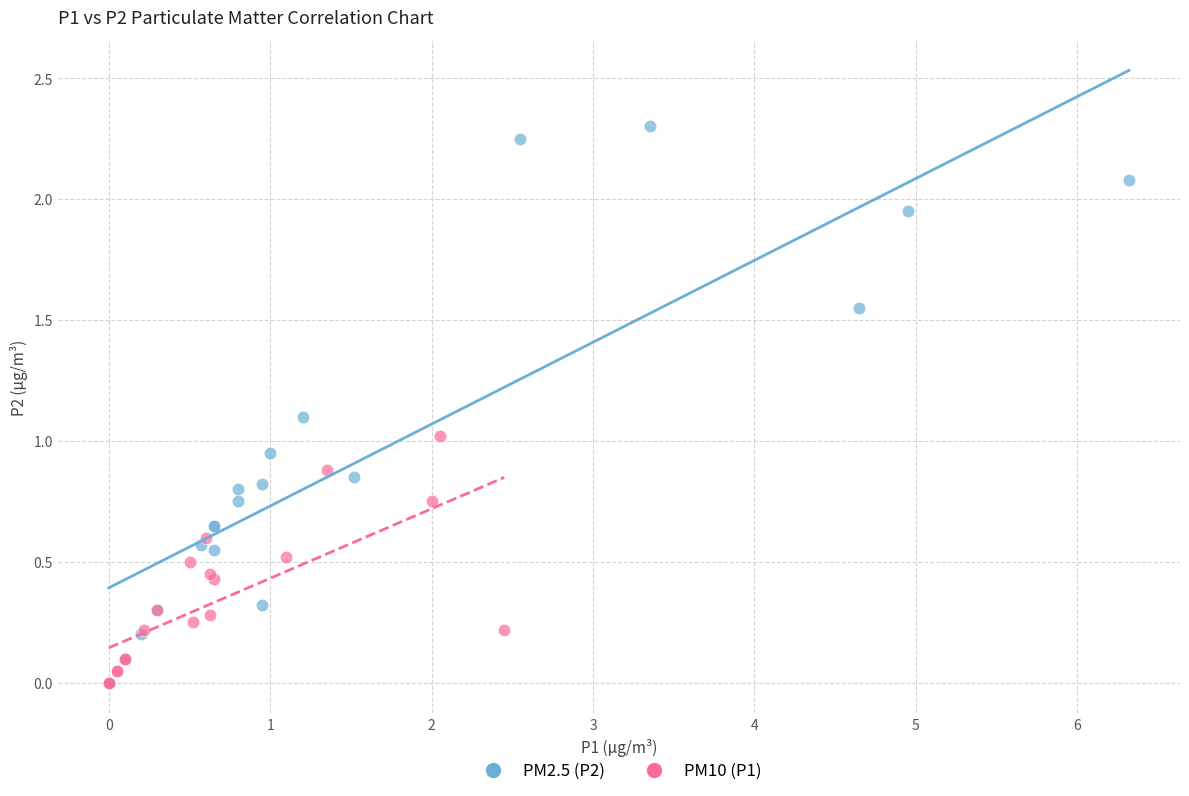

Which series reaches the maximum Y coordinate?

PM2.5 (P2)